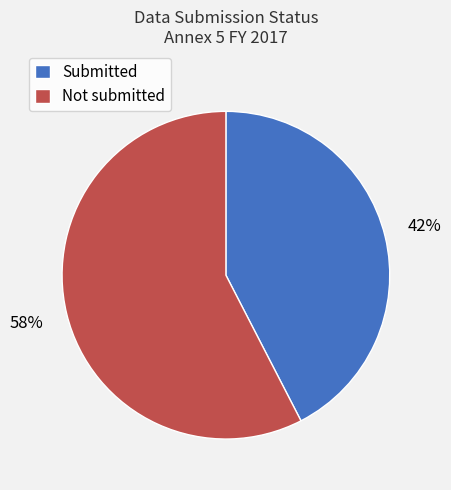

Count the number of slices in the pie.

2